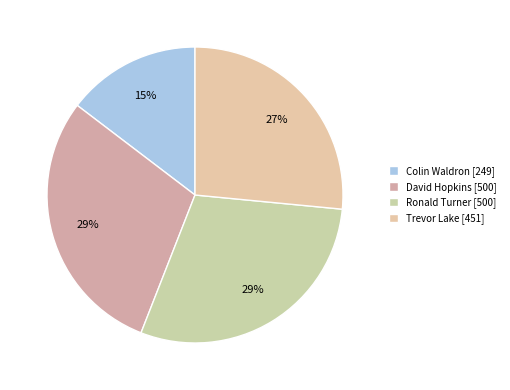

Rank the categories by value from lowest to highest.

Colin Waldron, Trevor Lake, David Hopkins, Ronald Turner